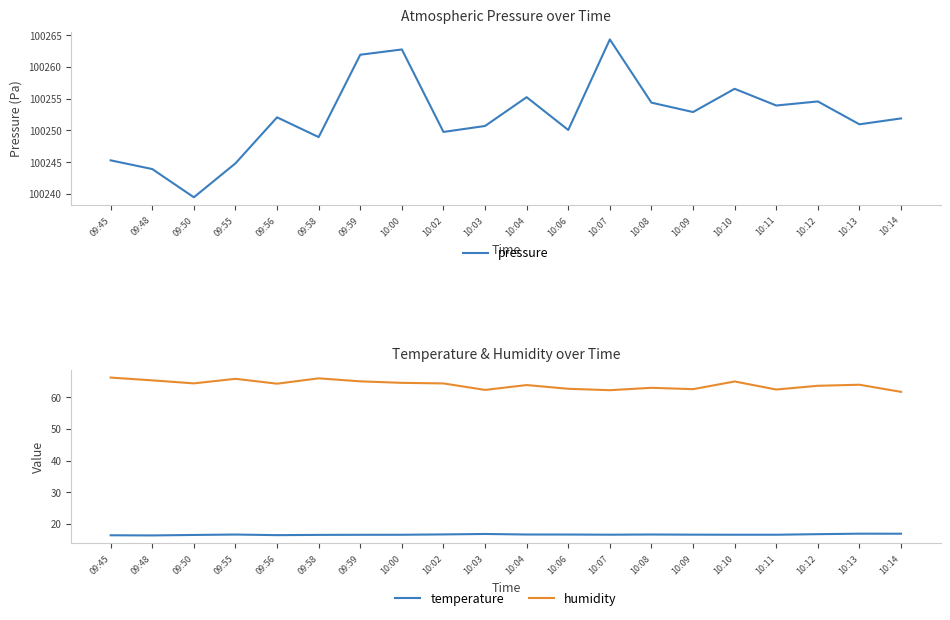

Reading right to left, what are all the values shown in this chart?

pressure: 100251.9	100250.9	100254.6	100253.9	100256.5	100252.9	100254.4	100264.3	100250.1	100255.2	100250.7	100249.8	100262.7	100261.9	100248.9	100252.1	100244.8	100239.5	100243.9	100245.3
temperature: 16.9	16.9	16.8	16.6	16.6	16.6	16.6	16.6	16.6	16.6	16.8	16.7	16.6	16.6	16.5	16.4	16.6	16.5	16.4	16.4
humidity: 61.7	63.9	63.6	62.4	65.0	62.5	63.0	62.2	62.6	63.8	62.3	64.3	64.5	65.0	65.9	64.2	65.8	64.3	65.3	66.2